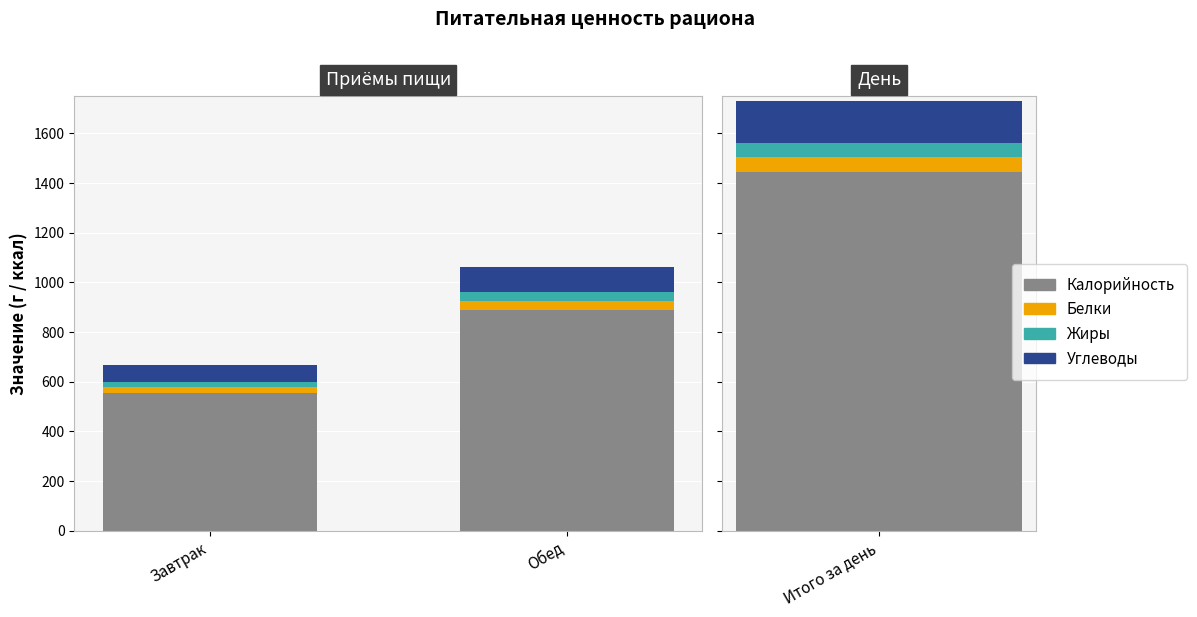

Which series has the largest range (max minus min)?

Калорийность